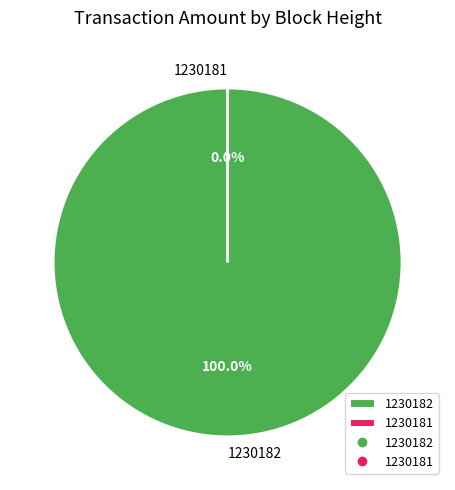

Which slice is the largest?

1230182